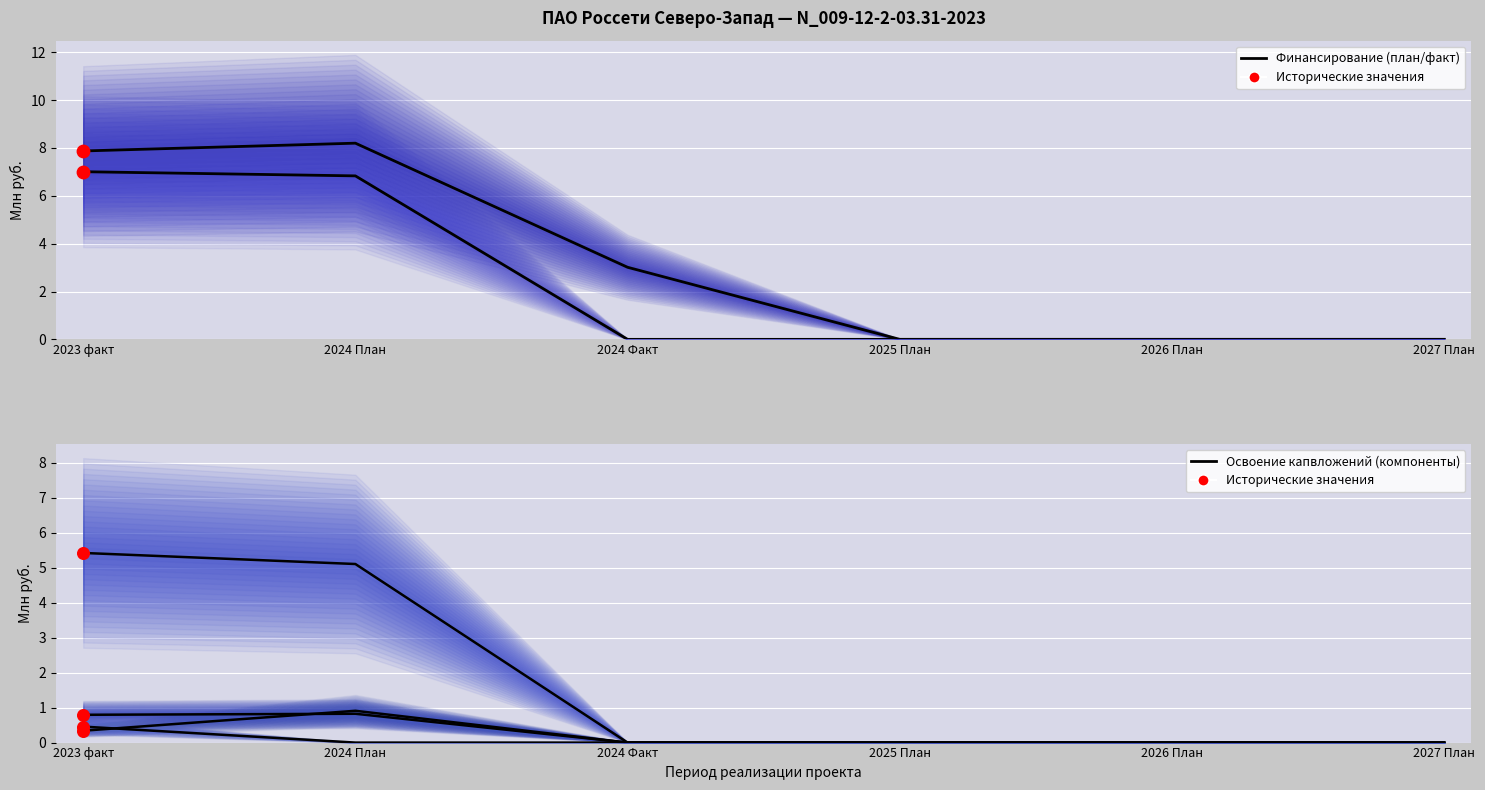

Which series reaches the minimum Y coordinate?

Финансирование (Технологическое присоединение)